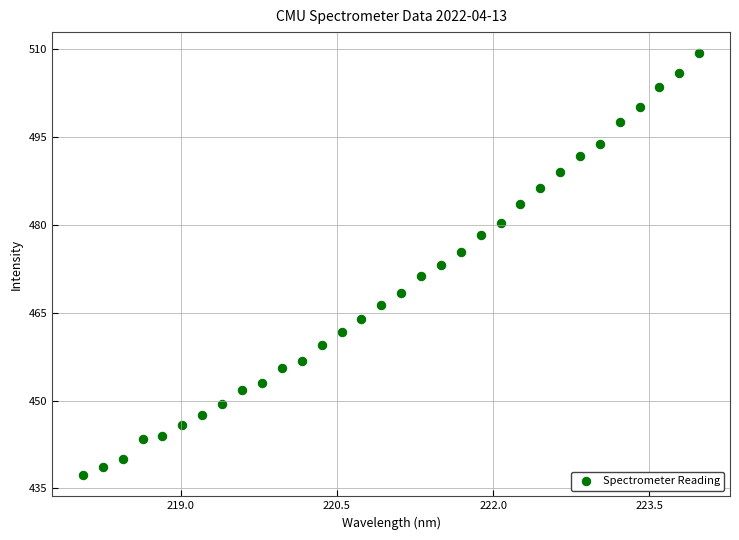

What is the range of X values (max minus min)?

5.9